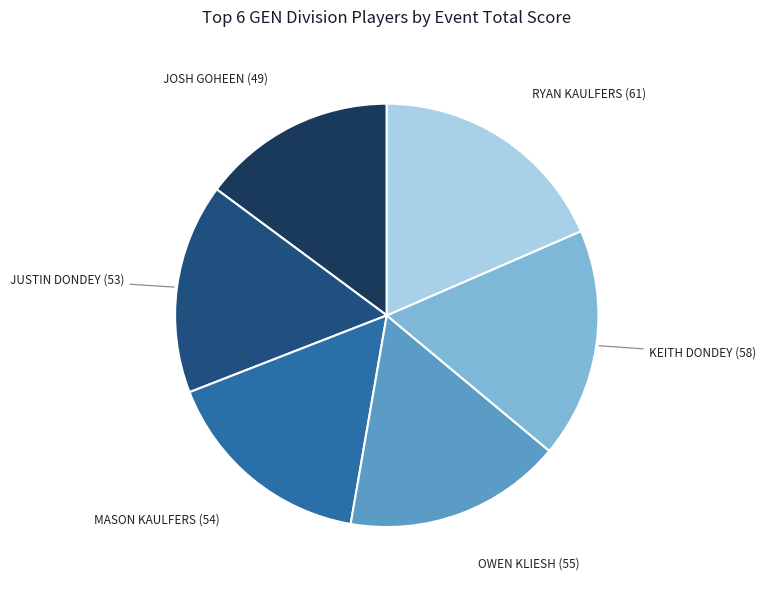

Is there a majority slice in this chart?

No